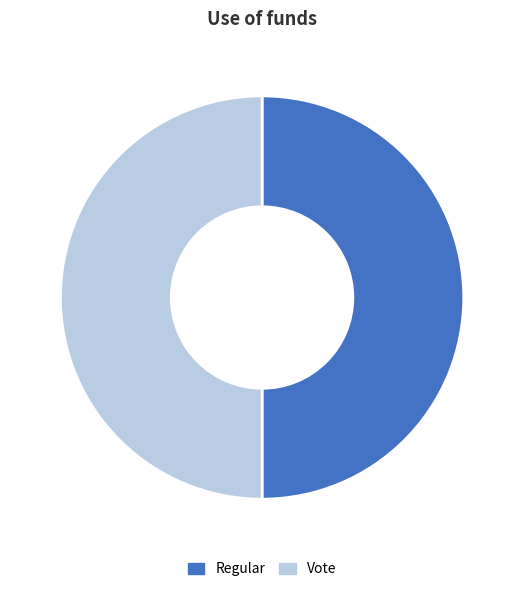

Is the sum of Regular and Vote greater than half?

Yes